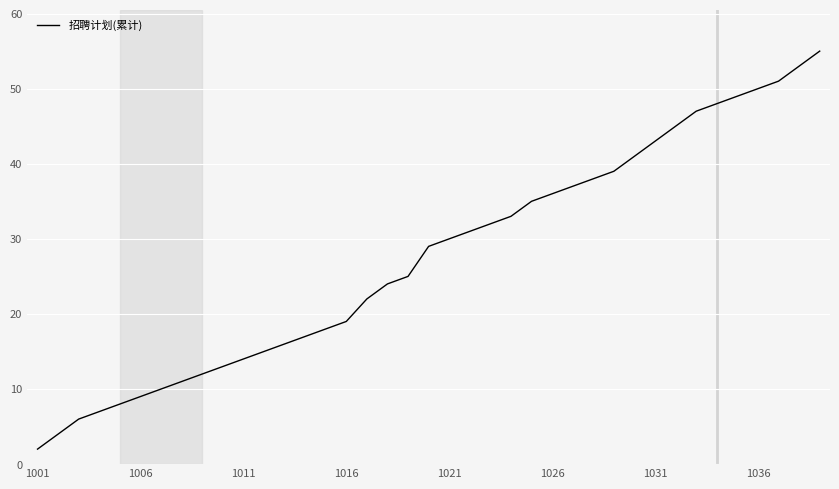

True or false: there are more than 1 points higher than both neighbors.

False